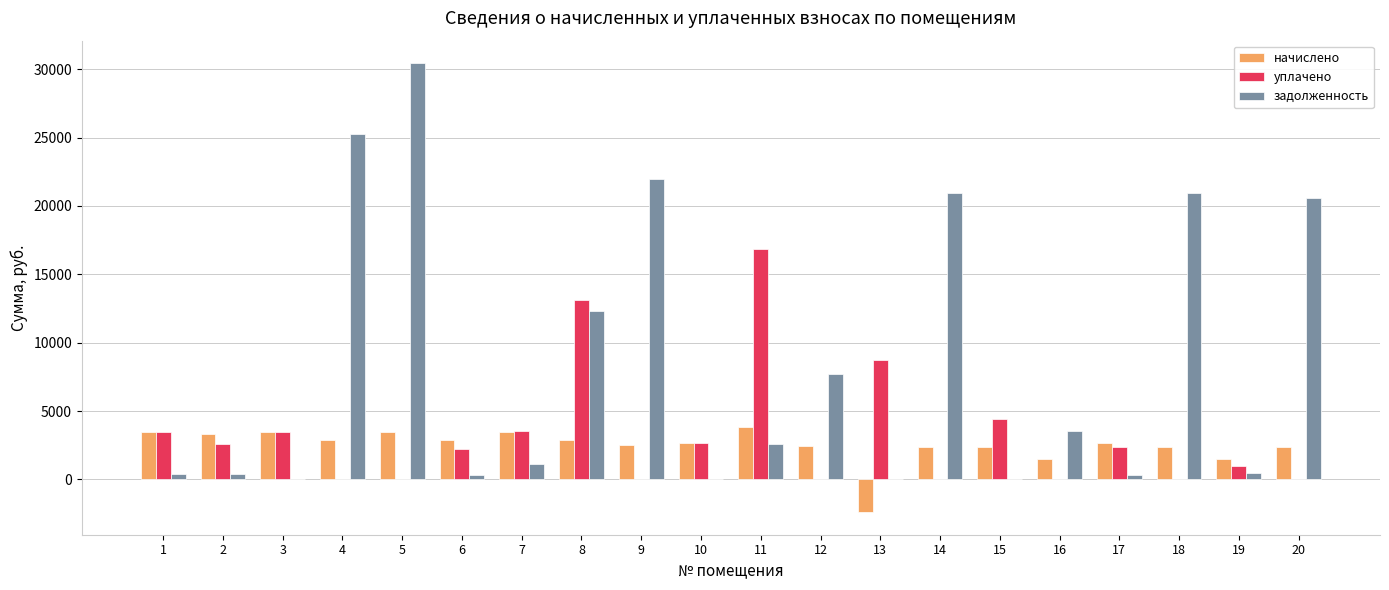

Count the number of data series in this chart.

3